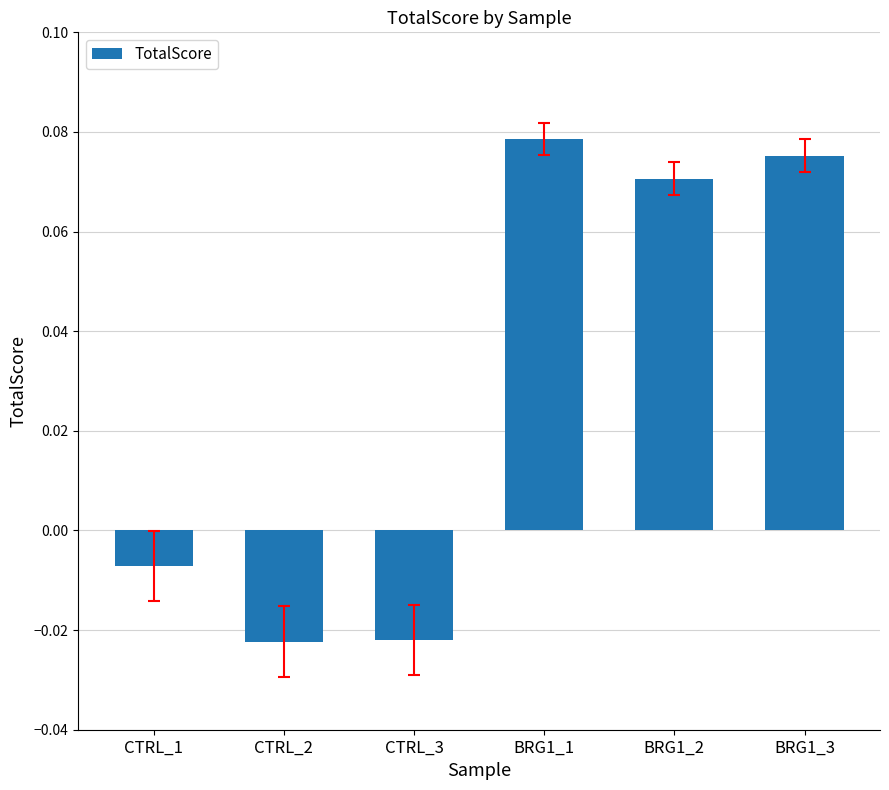

Which category has the highest value across all series?

BRG1_1